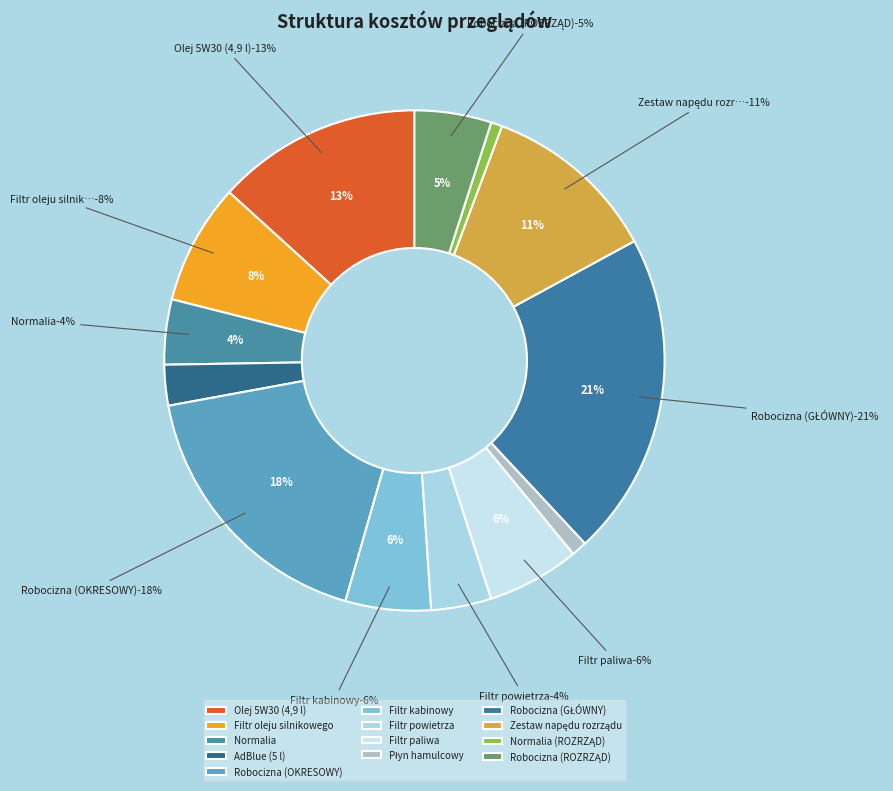

Does Robocizna (GŁÓWNY) account for over 50% of the chart?

No